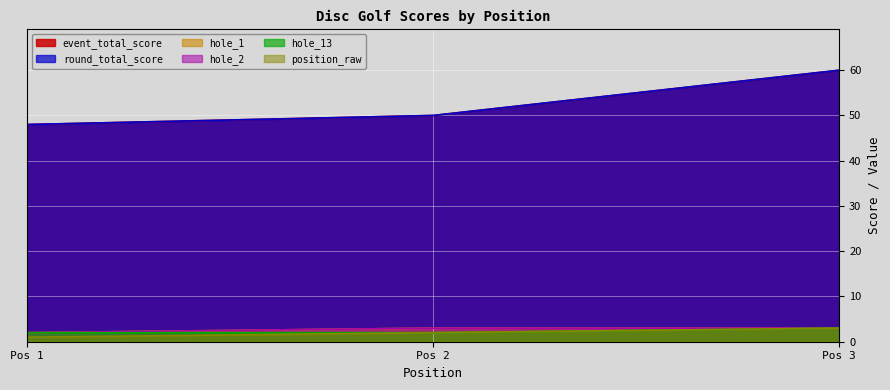

Does the chart display data point markers on the line(s)?

No